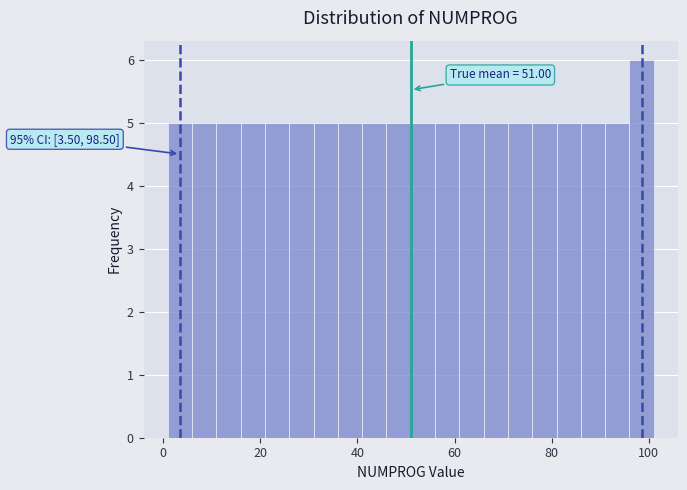

Read against the x-axis, roughly where is the centre of the tallest bar?

98